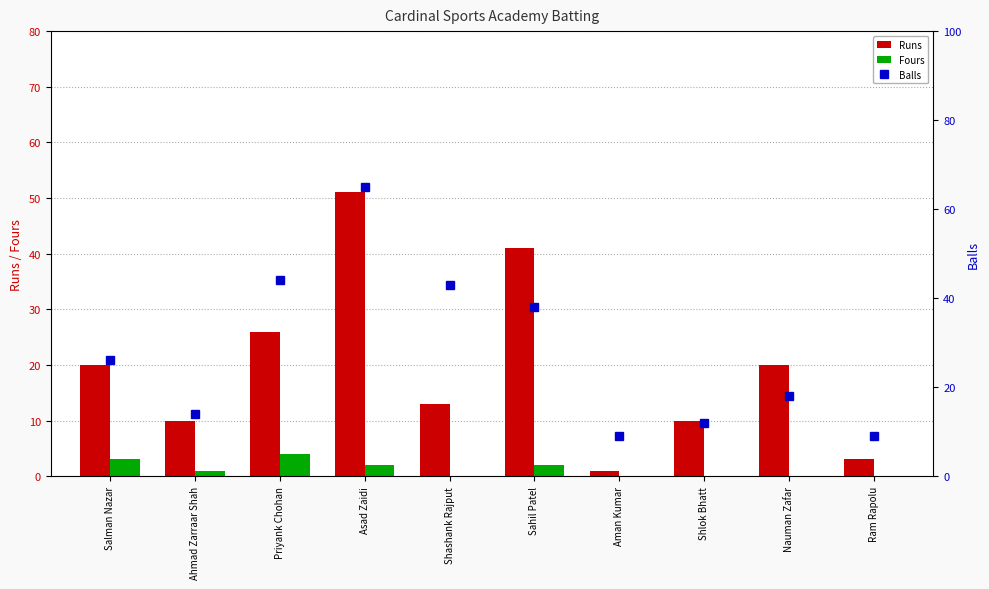

At Priyank Chohan, list the series in order from largest to smallest.

Balls, Runs, Fours